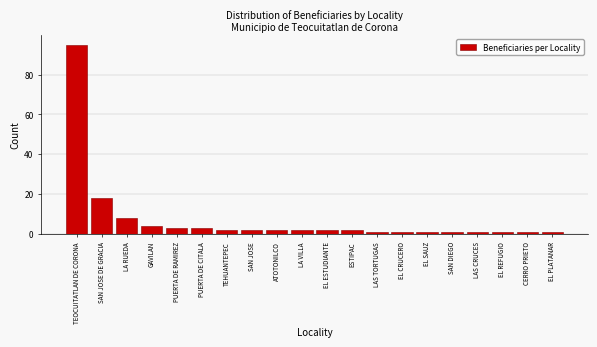

Reading right to left, transcribe all the data shown in this chart.

EL PLATANAR=1	CERRO PRIETO=1	EL REFUGIO=1	LAS CRUCES=1	SAN DIEGO=1	EL SAUZ=1	EL CRUCERO=1	LAS TORTUGAS=1	ESTIPAC=2	EL ESTUDIANTE=2	LA VILLA=2	ATOTONILCO=2	SAN JOSE=2	TEHUANTEPEC=2	PUERTA DE CITALA=3	PUERTA DE RAMIREZ=3	GAVILAN=4	LA RUEDA=8	SAN JOSE DE GRACIA=18	TEOCUITATLAN DE CORONA=95